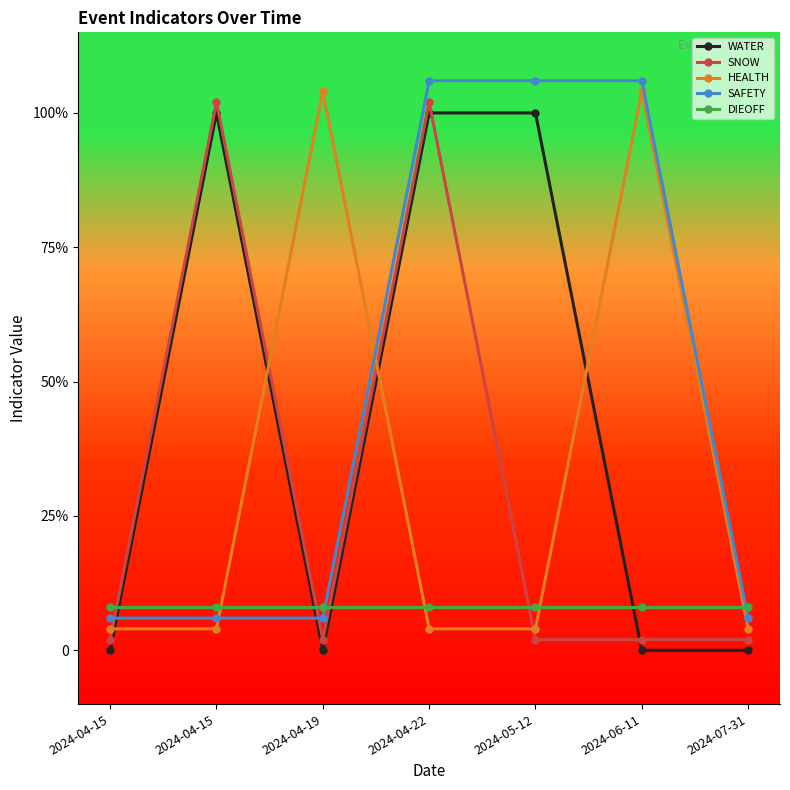

Does the chart have visible grid lines?

No